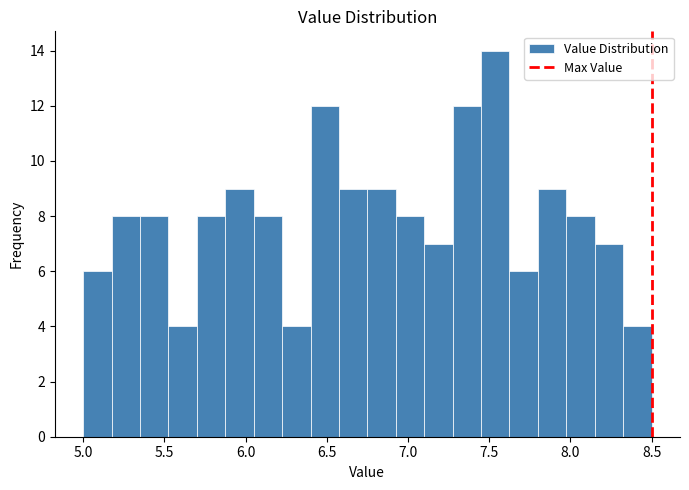

Read against the x-axis, roughly where is the centre of the tallest bar?

7.55